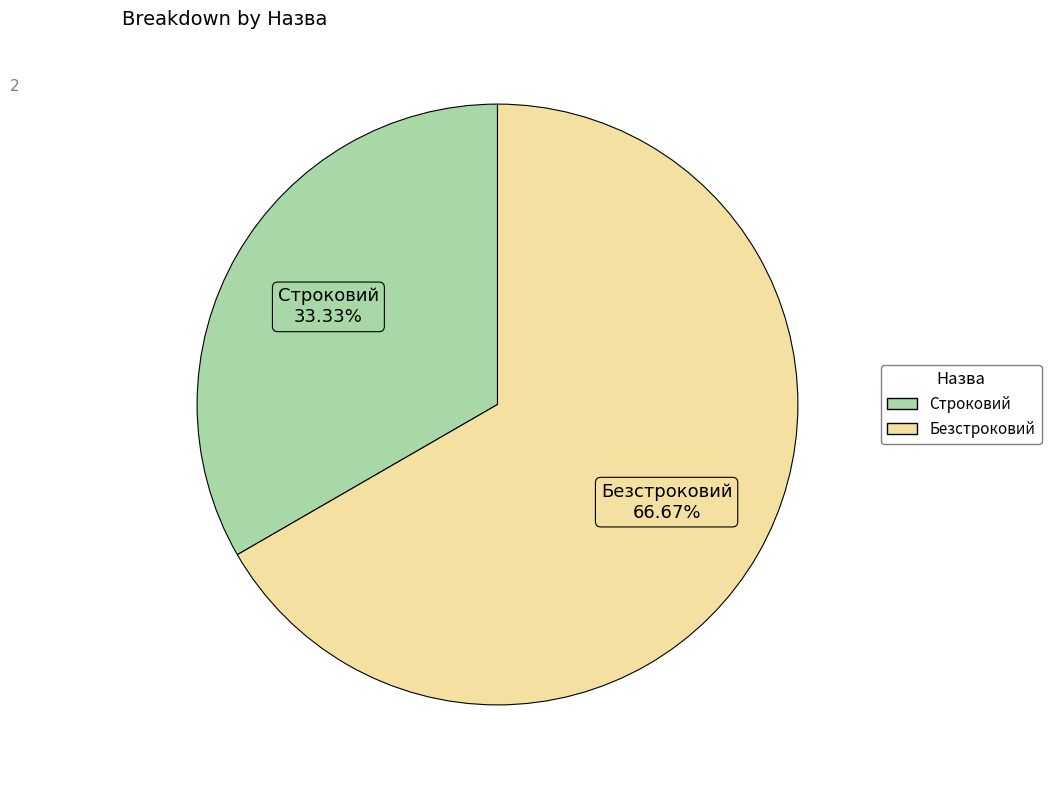

True or false: Строковий accounts for 28% of the total.

False